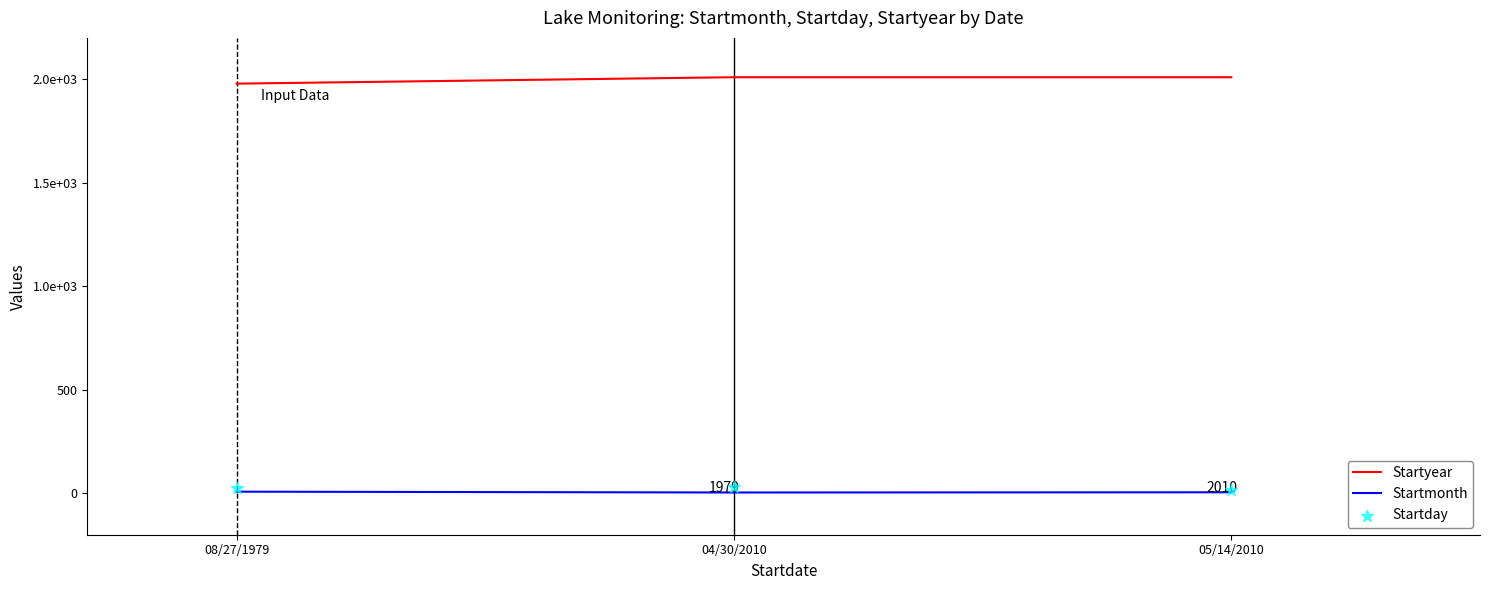

What is the total value across all series at 04/30/2010?

2044